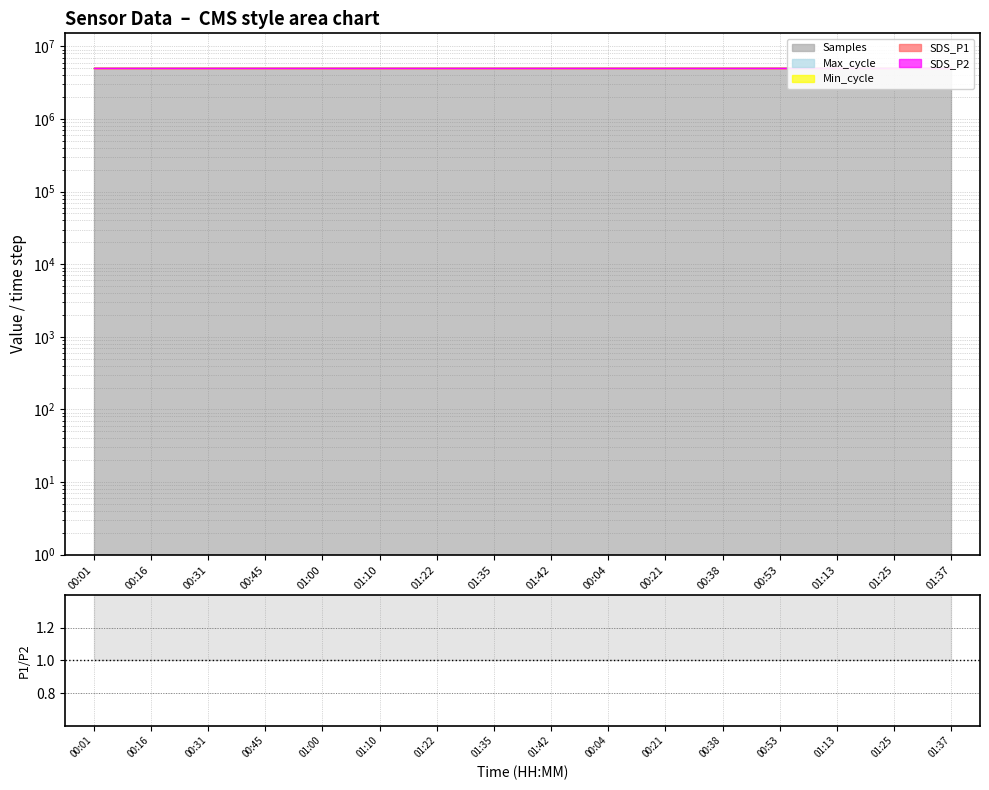

What is the difference between the maximum and minimum values?

1.1